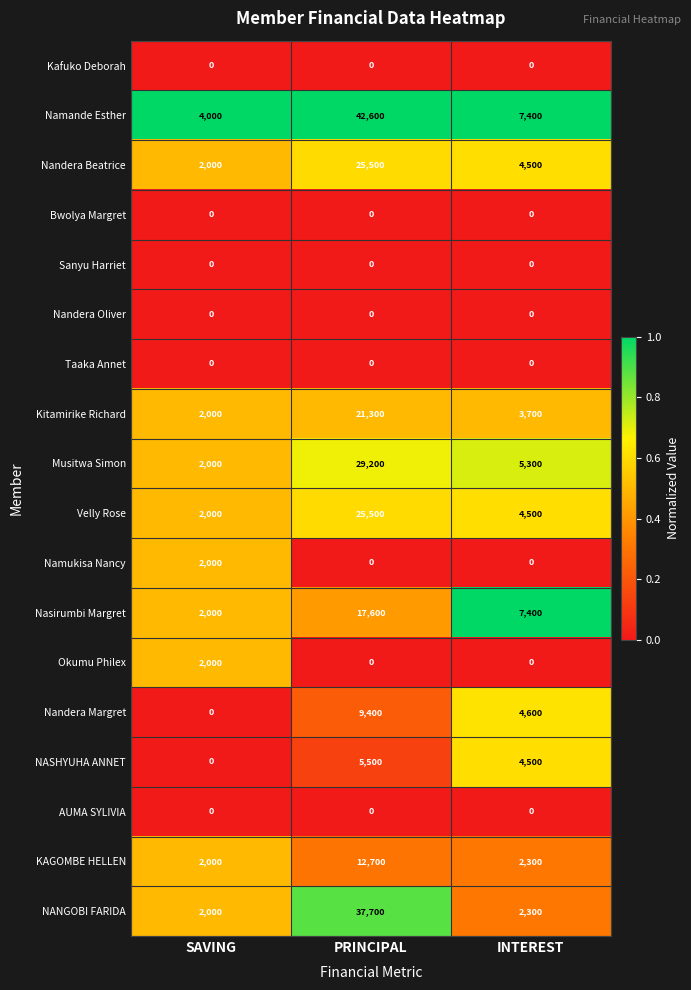

Count the number of data series in this chart.

18